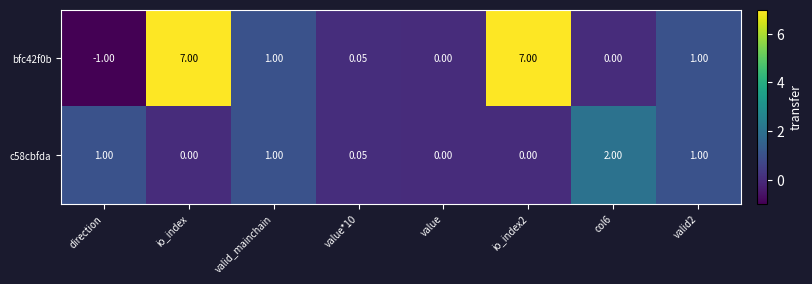

What is the smallest value displayed?

-1.0